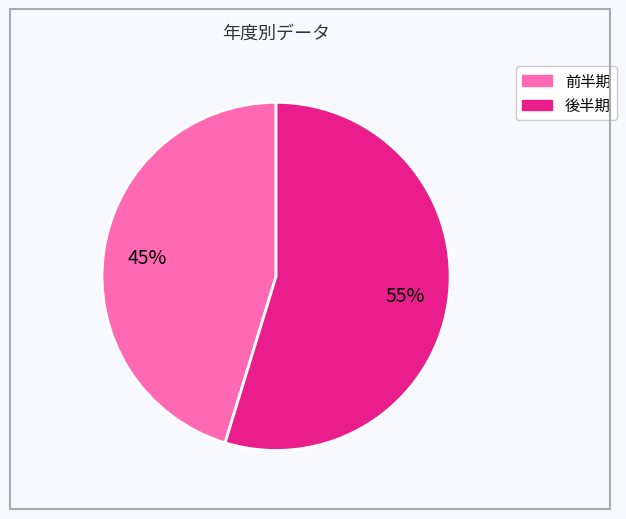

Is there any slice that represents more than half of the pie?

Yes